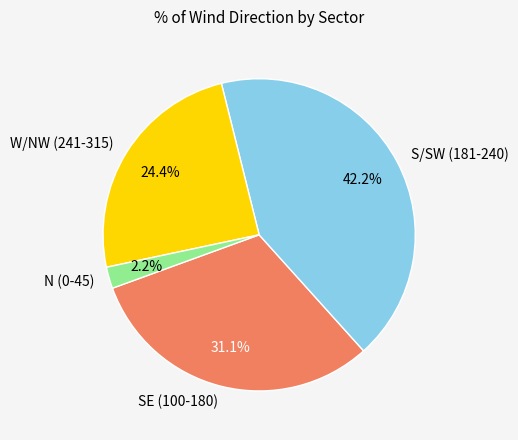

What is the ratio of the value at W/NW (241-315) to the value at SE (100-180)?

0.8